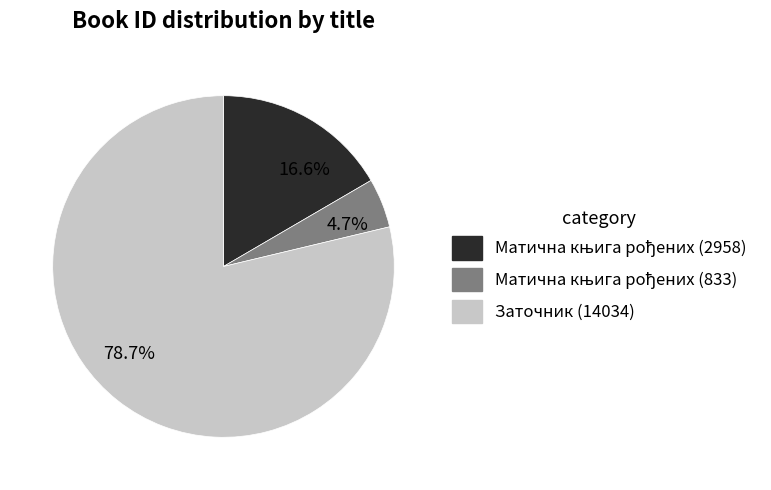

Which slice represents more than half of the pie?

78.7%